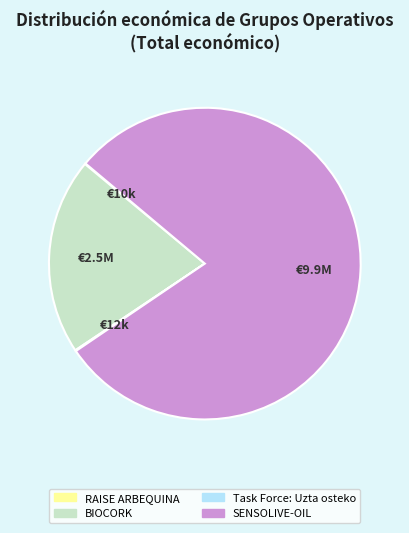

Which category accounts for the majority?

SENSOLIVE-OIL